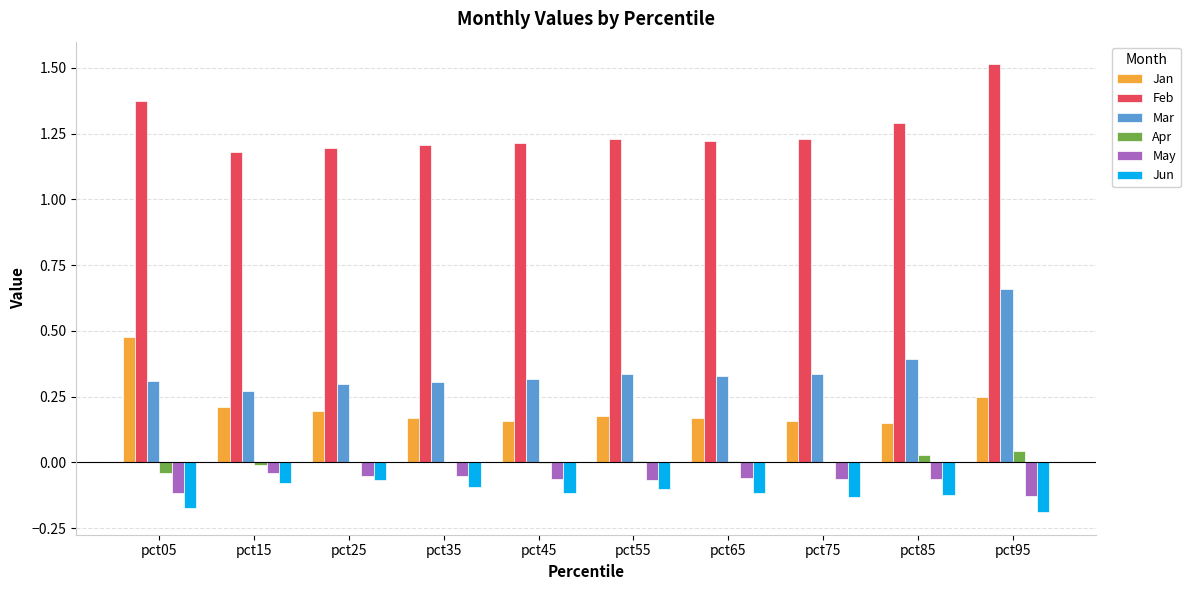

What is the sum of all Feb values?

12.6